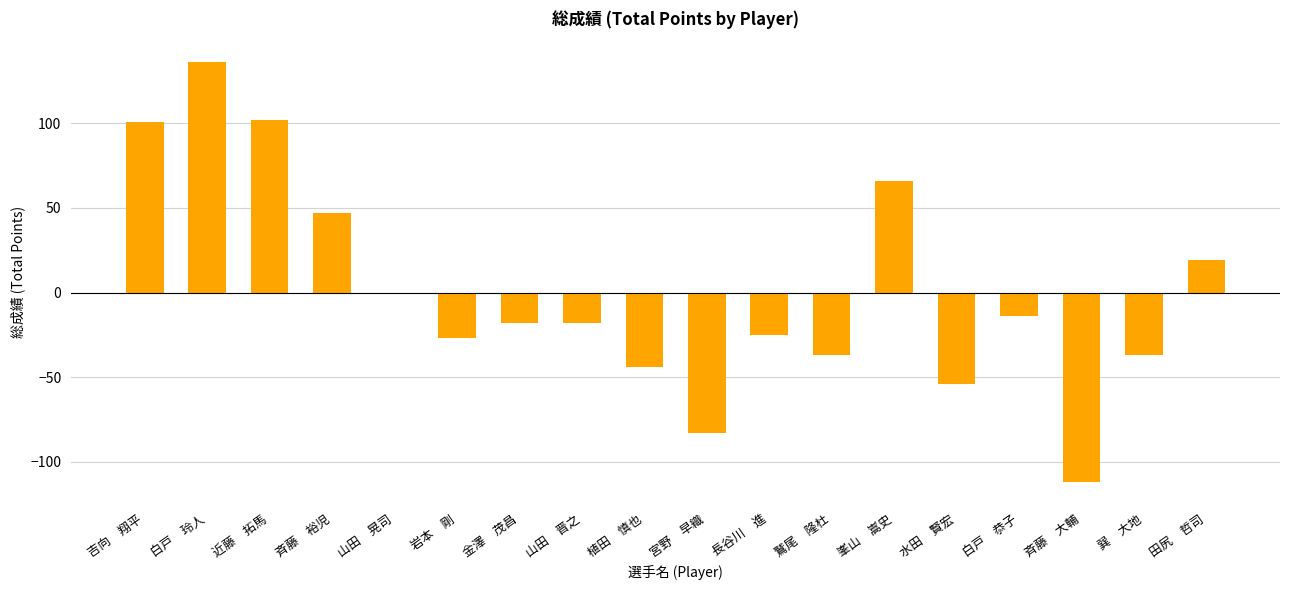

Where does the data first go above -18?

吉向　翔平